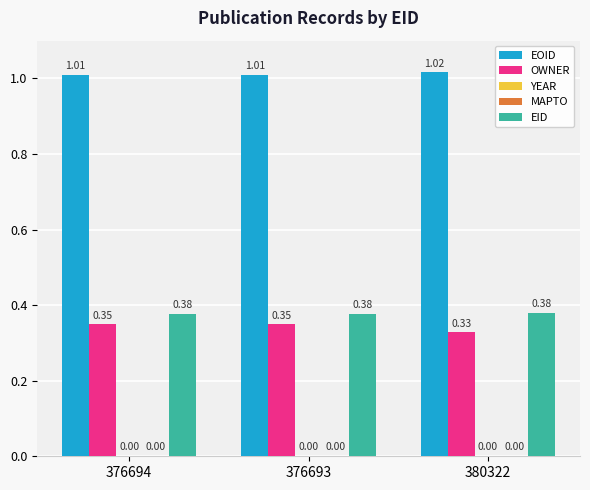

Between 376693 and 380322, which series saw the biggest shift?

OWNER